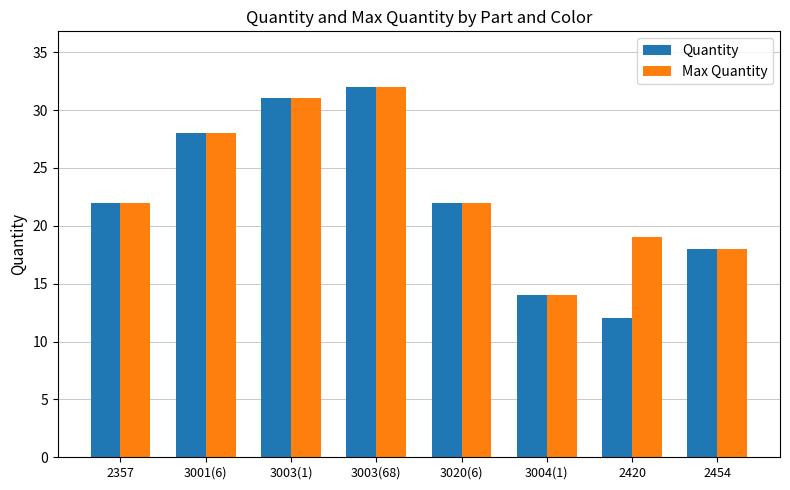

Reading left to right, what are all the values shown in this chart?

Quantity: 22	28	31	32	22	14	12	18
Max Quantity: 22	28	31	32	22	14	19	18